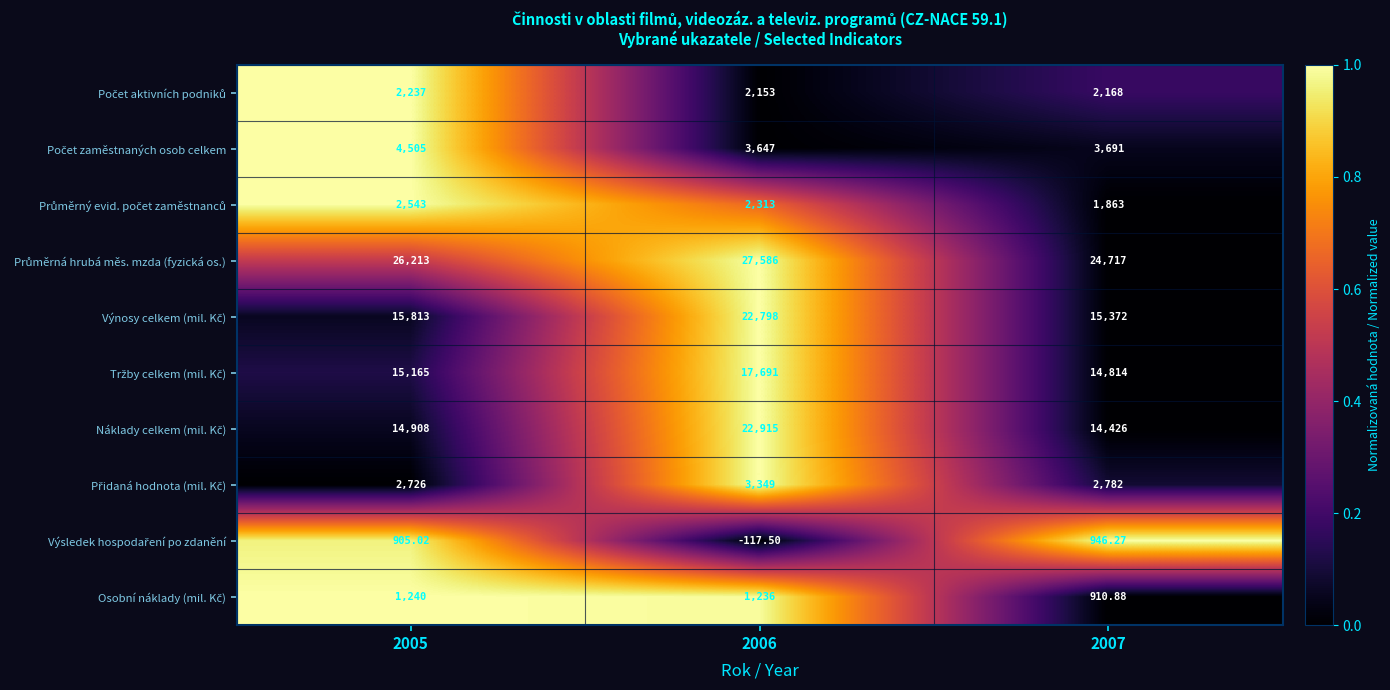

At which category is the sum across all series the highest?

2006